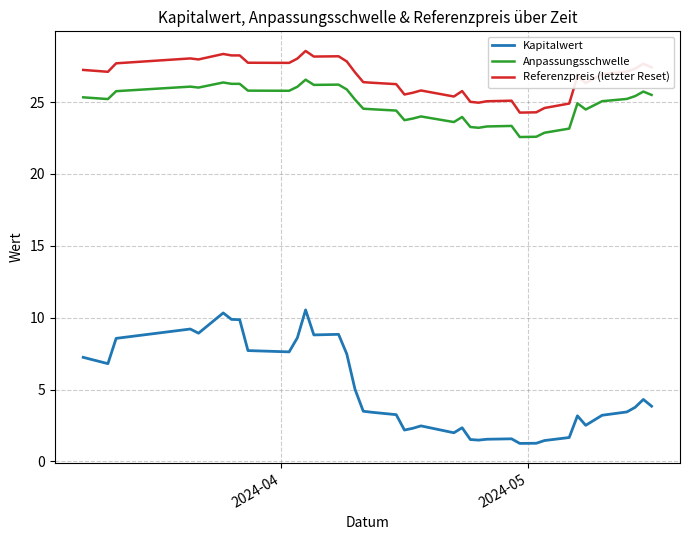

How many series are shown in this chart?

3